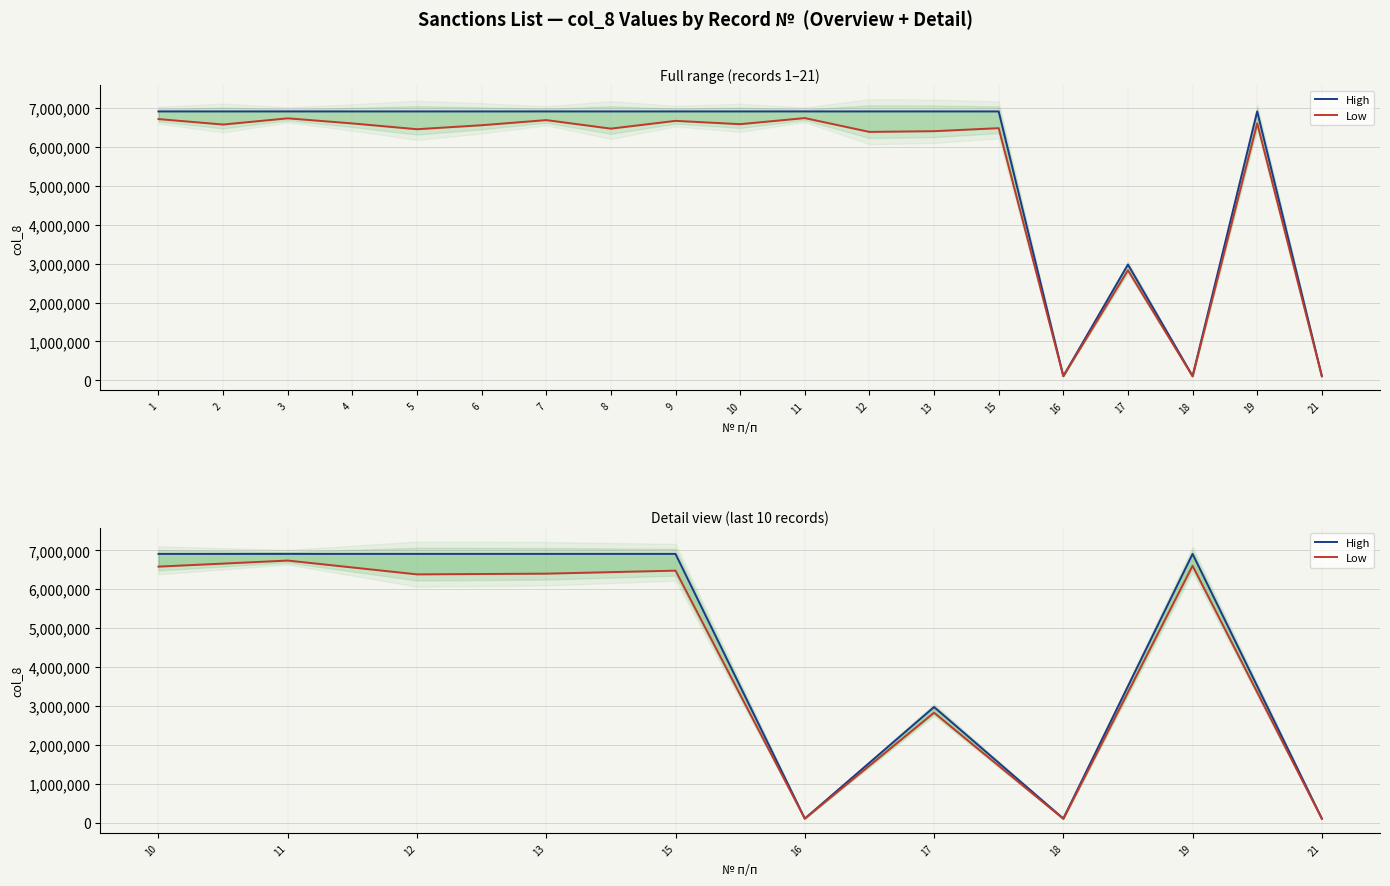

What value does the High series have at 3?

6908576.0